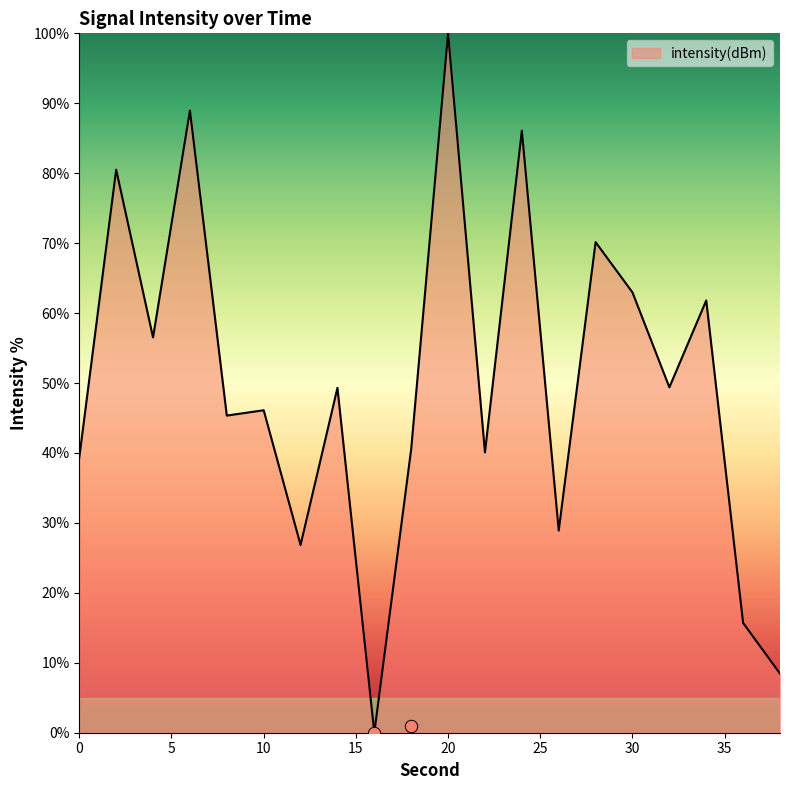

What is the change in value from 26 to 32?

+20.5